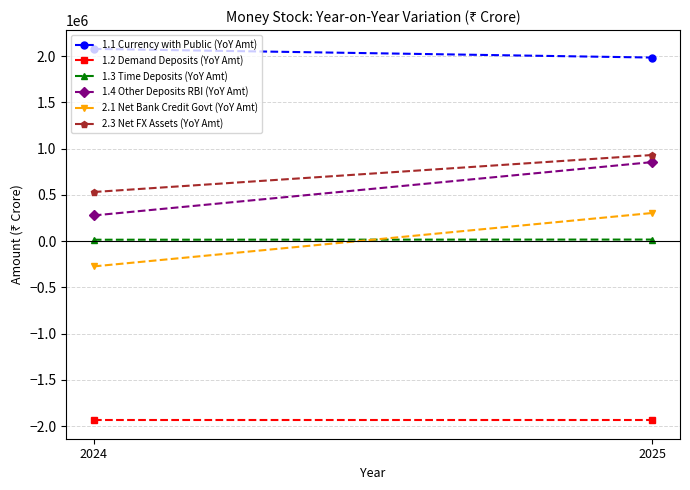

What is the lowest value of the 1.1 Currency with Public (YoY Amt) series?

1984327